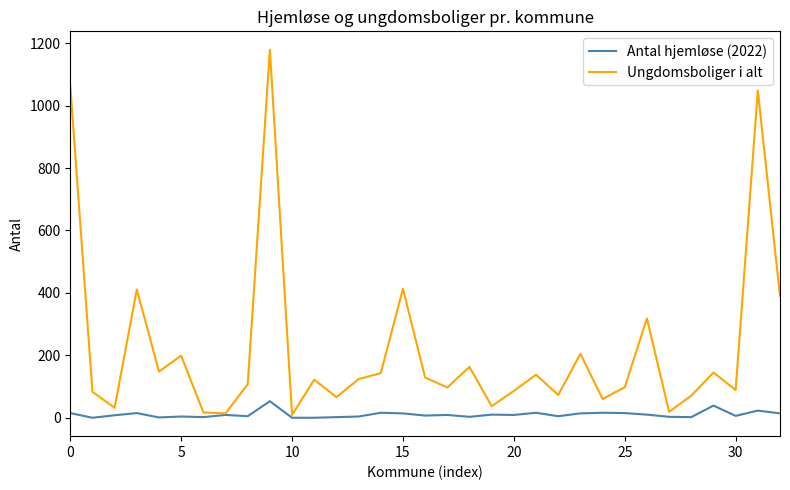

In Ungdomsboliger i alt, how many points are higher than both neighbors (excluding endpoints)?

11